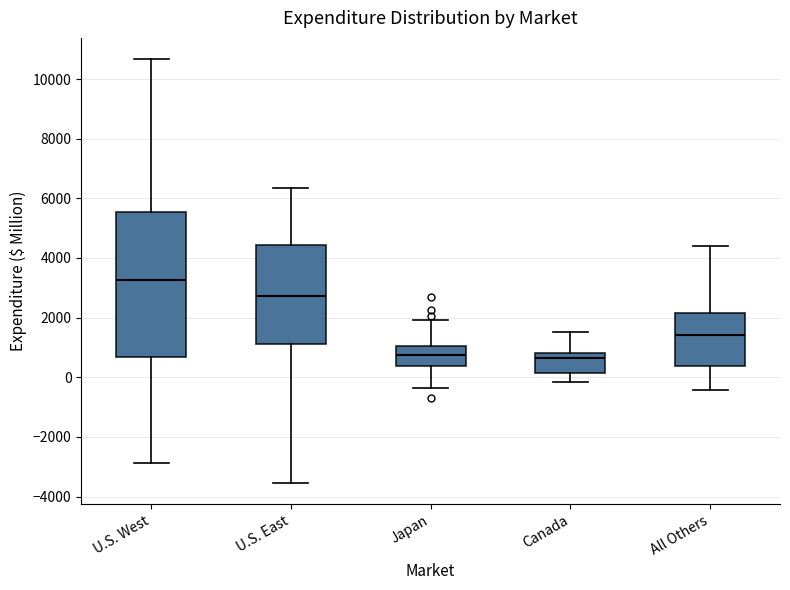

Reading left to right, transcribe this box plot: for each box, give where its median line is, the range the box spans, and where its two whiskers end, as read against the y-axis. The values are not printed on the chart, so give them approximately, as read against the axis.

U.S. West: median 3200, box 600 to 5600, whiskers -2800 to 10600
U.S. East: median 2800, box 1200 to 4400, whiskers -3600 to 6400
Japan: median 800, box 400 to 1000, whiskers -400 to 2000
Canada: median 600, box 200 to 800, whiskers -200 to 1600
All Others: median 1400, box 400 to 2200, whiskers -400 to 4400